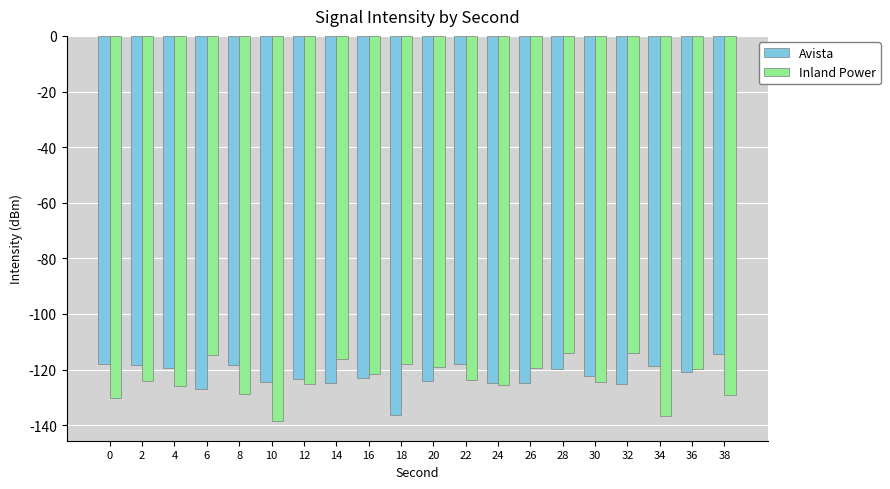

At 0, list the series in order from smallest to largest.

Inland Power, Avista